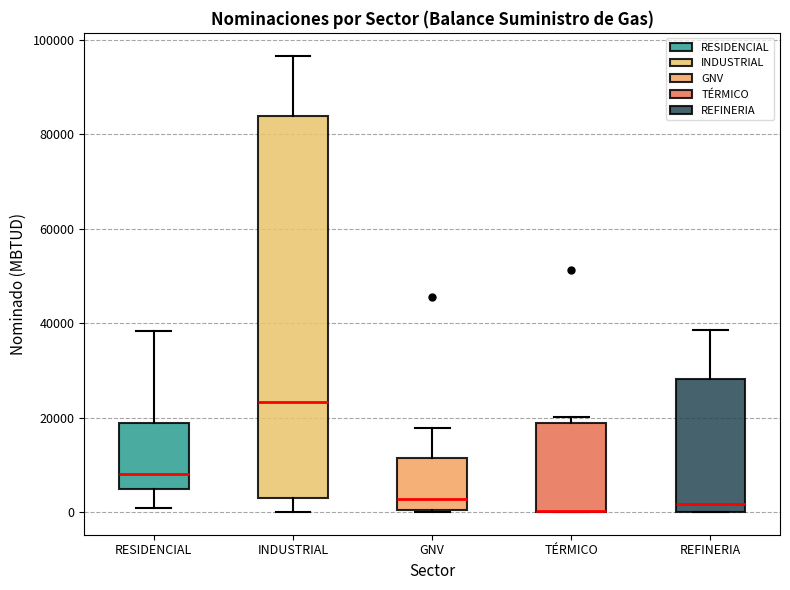

Where does the upper whisker of the box for RESIDENCIAL end on the y-axis? The values are not printed on the chart, so give them approximately, as read against the axis.

38000